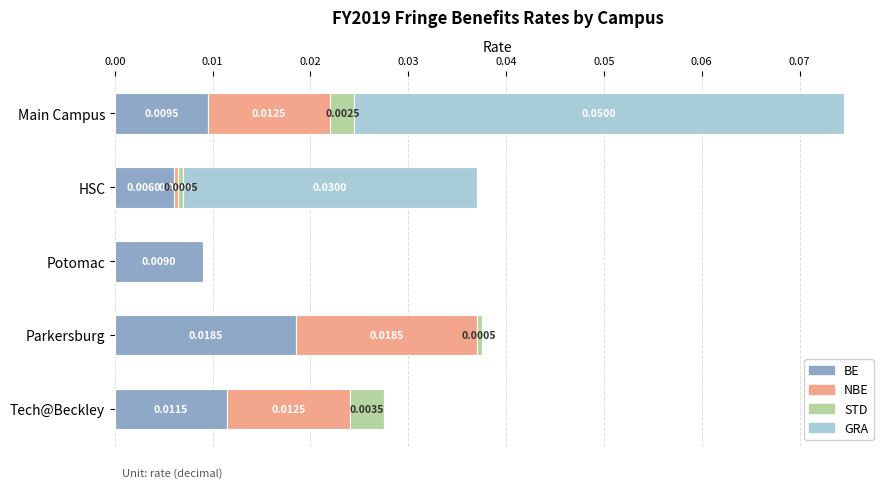

At which category is the sum across all series the highest?

Main Campus